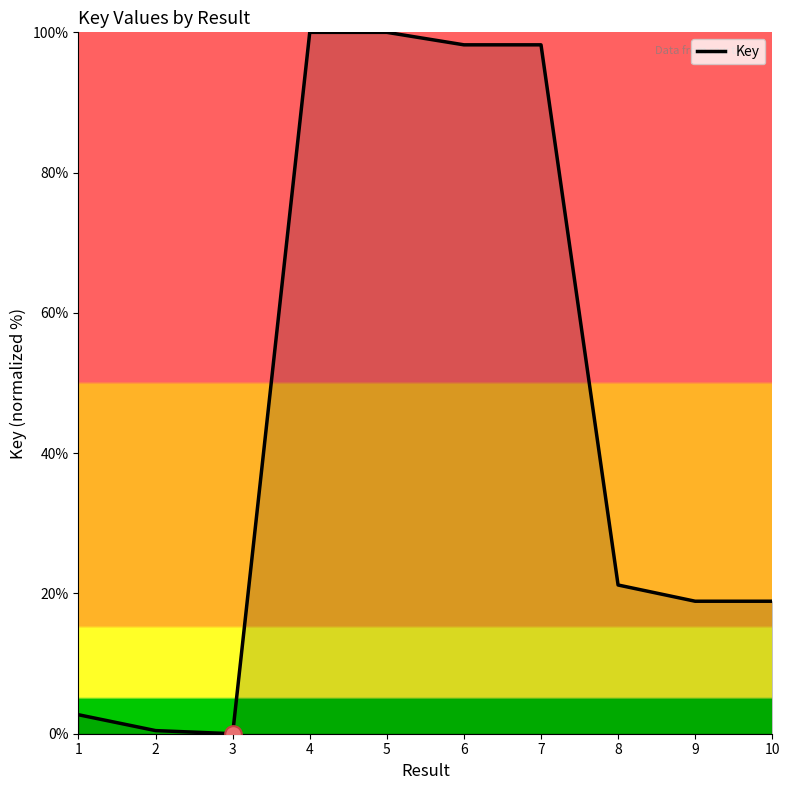

What is the maximum value shown in the chart?

100.0